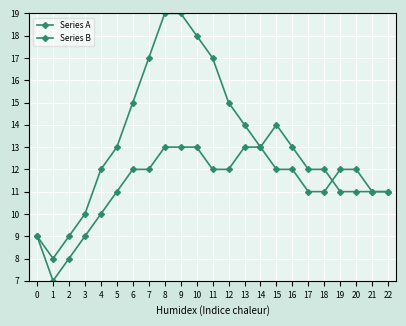

At how many categories does at least one series exceed 16?

5